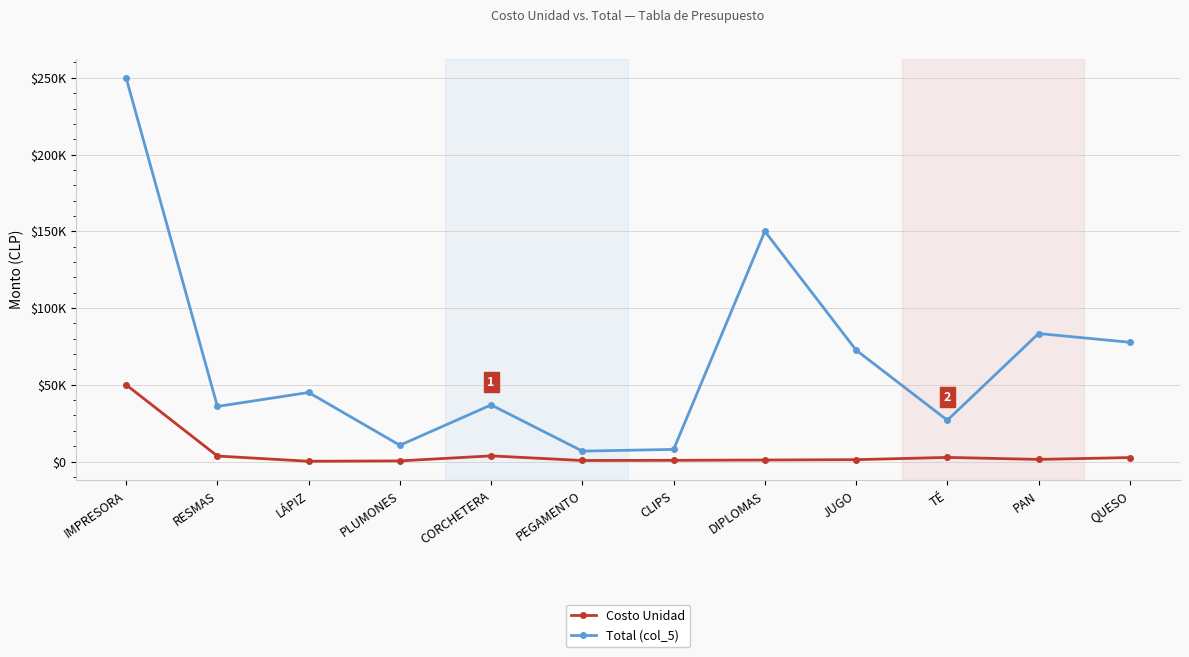

Does the chart have visible grid lines?

Yes